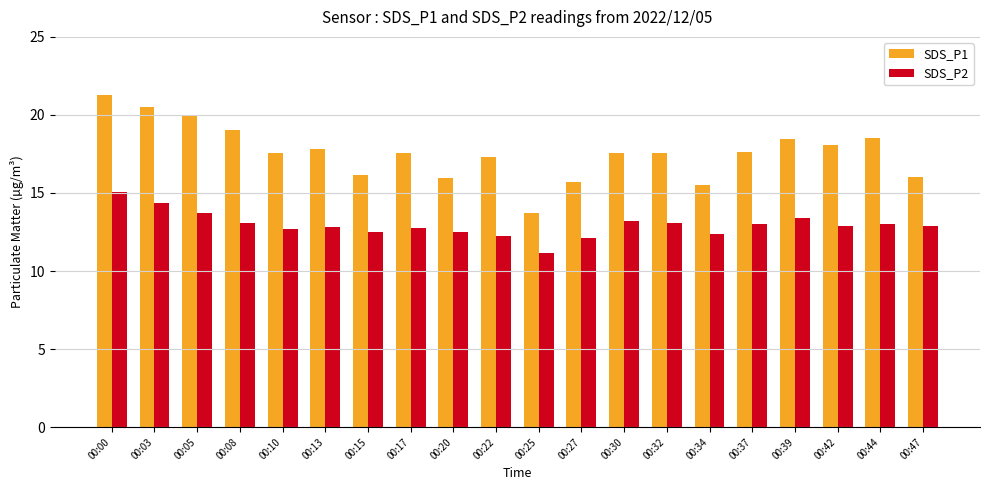

At 00:03, list the series in order from smallest to largest.

SDS_P2, SDS_P1